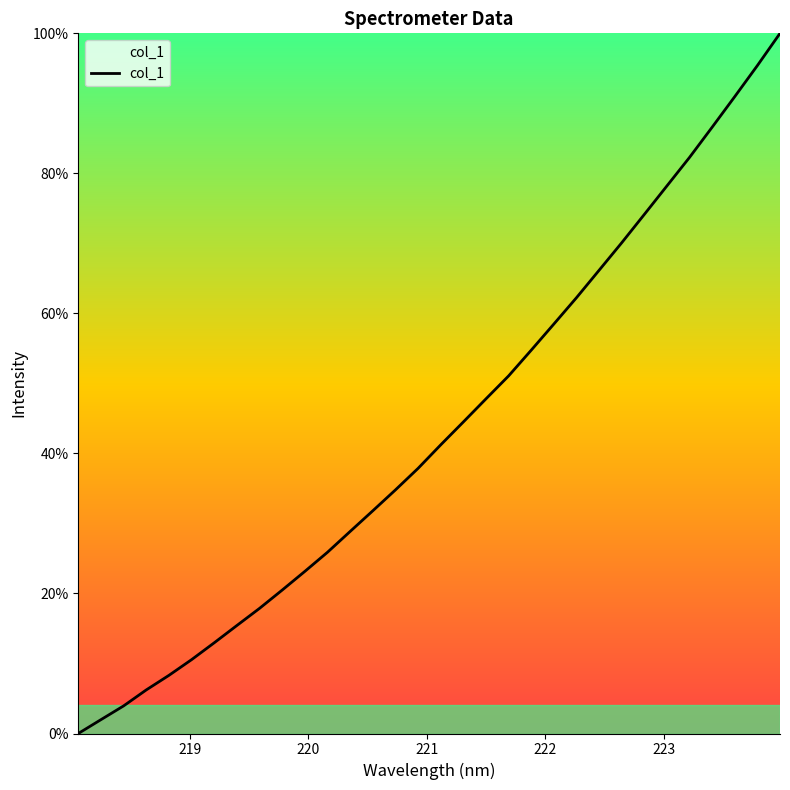

Reading left to right, transcribe all the data shown in this chart.

0.0	2.0	3.9	6.2	8.3	10.5	13.0	15.4	17.9	20.5	23.2	25.9	28.9	31.8	34.8	37.9	41.2	44.5	47.8	51.1	54.7	58.5	62.2	66.2	70.1	74.1	78.2	82.3	86.6	91.0	95.4	100.0